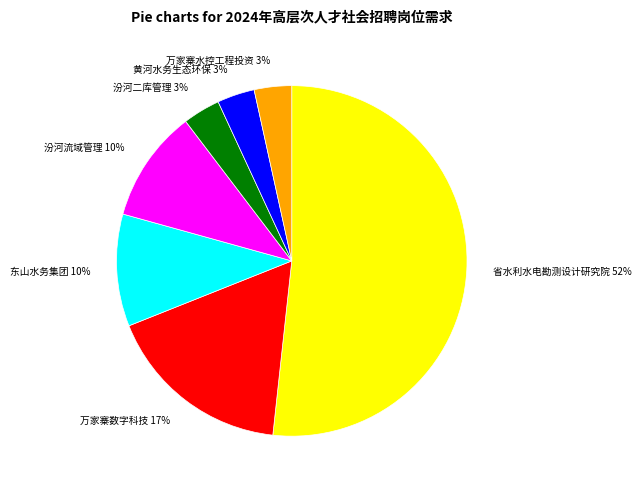

True or false: 万家寨水控工程投资 accounts for 3% of the total.

True